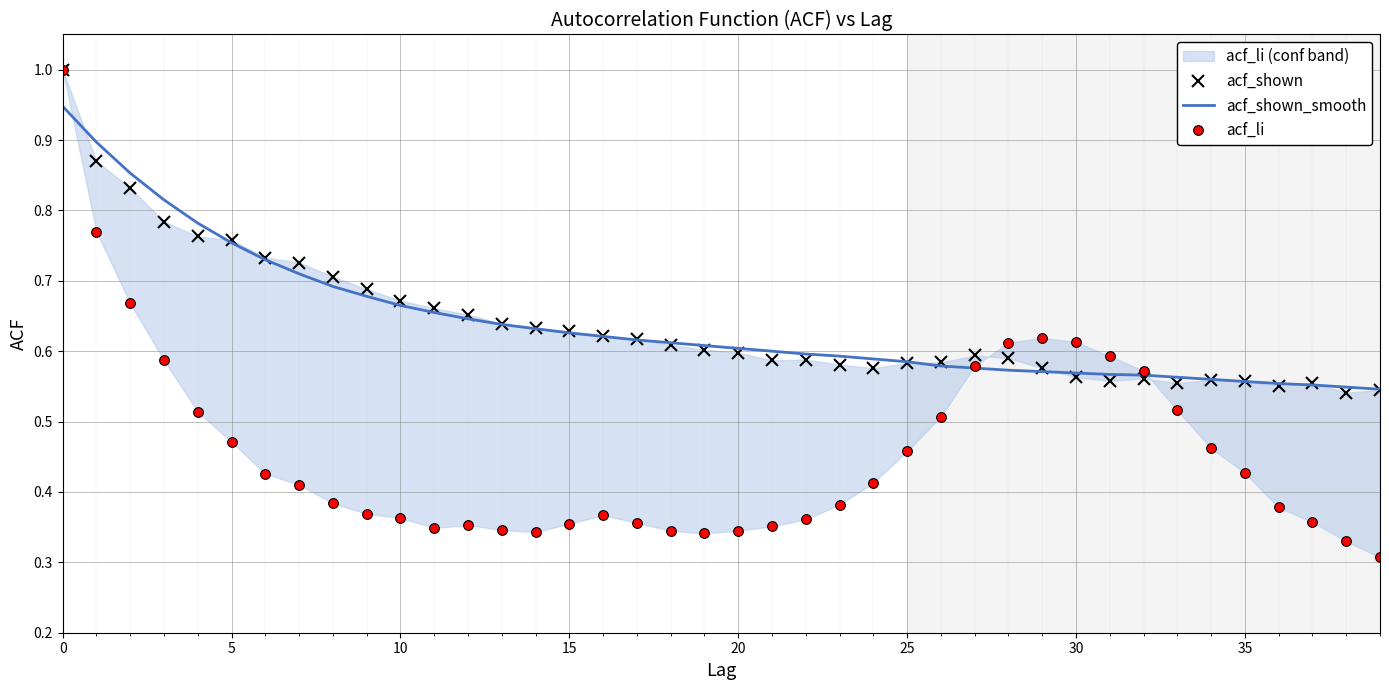

What is the difference between the second highest and minimum values in the acf_shown_smooth series?

0.4